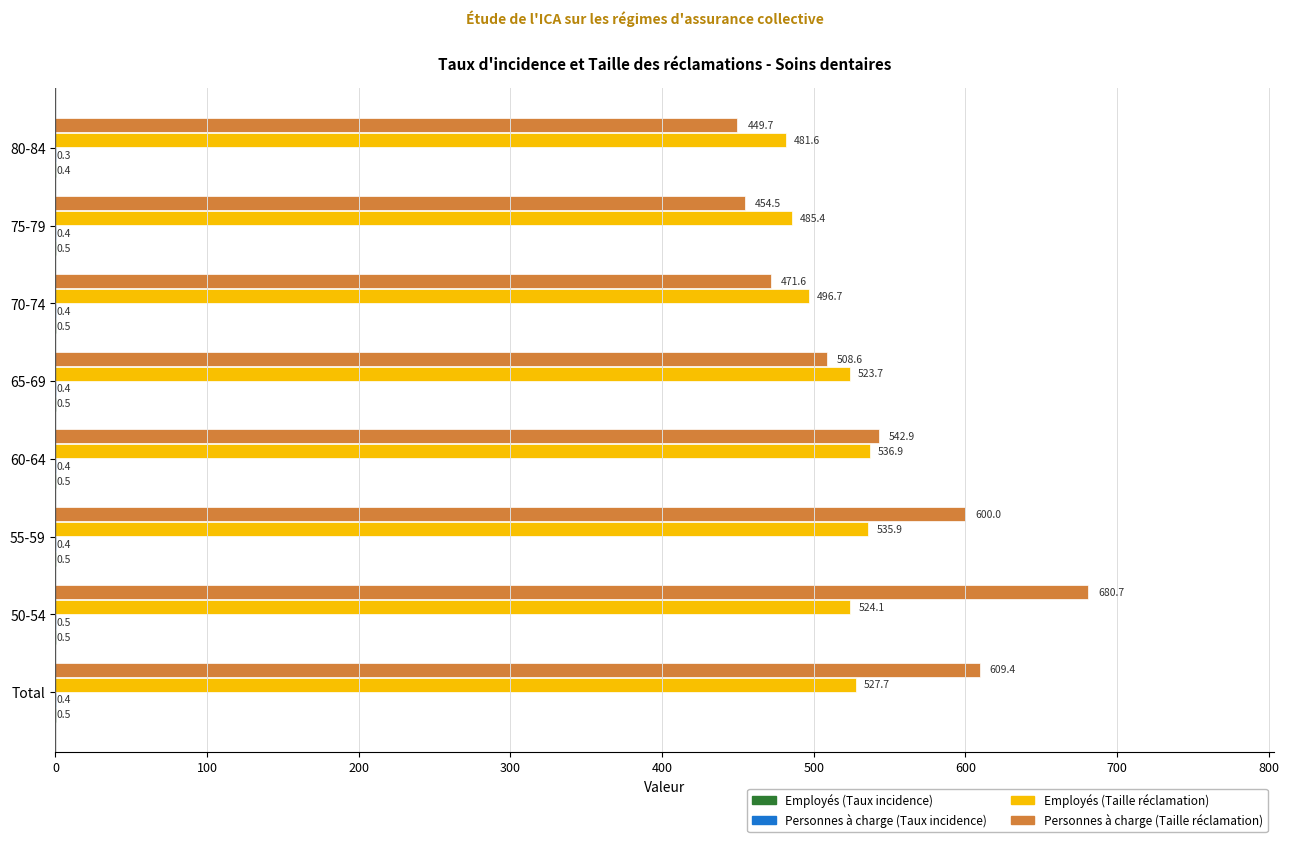

How many categories are shown in the chart?

8